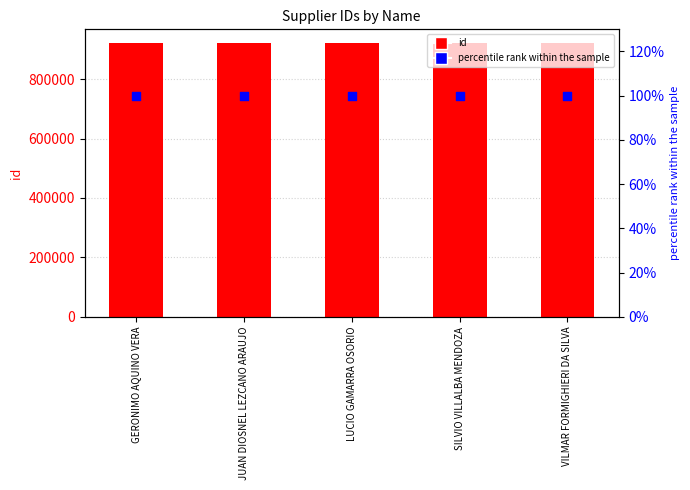

What are all the series names shown in the legend?

id, percentile rank within the sample